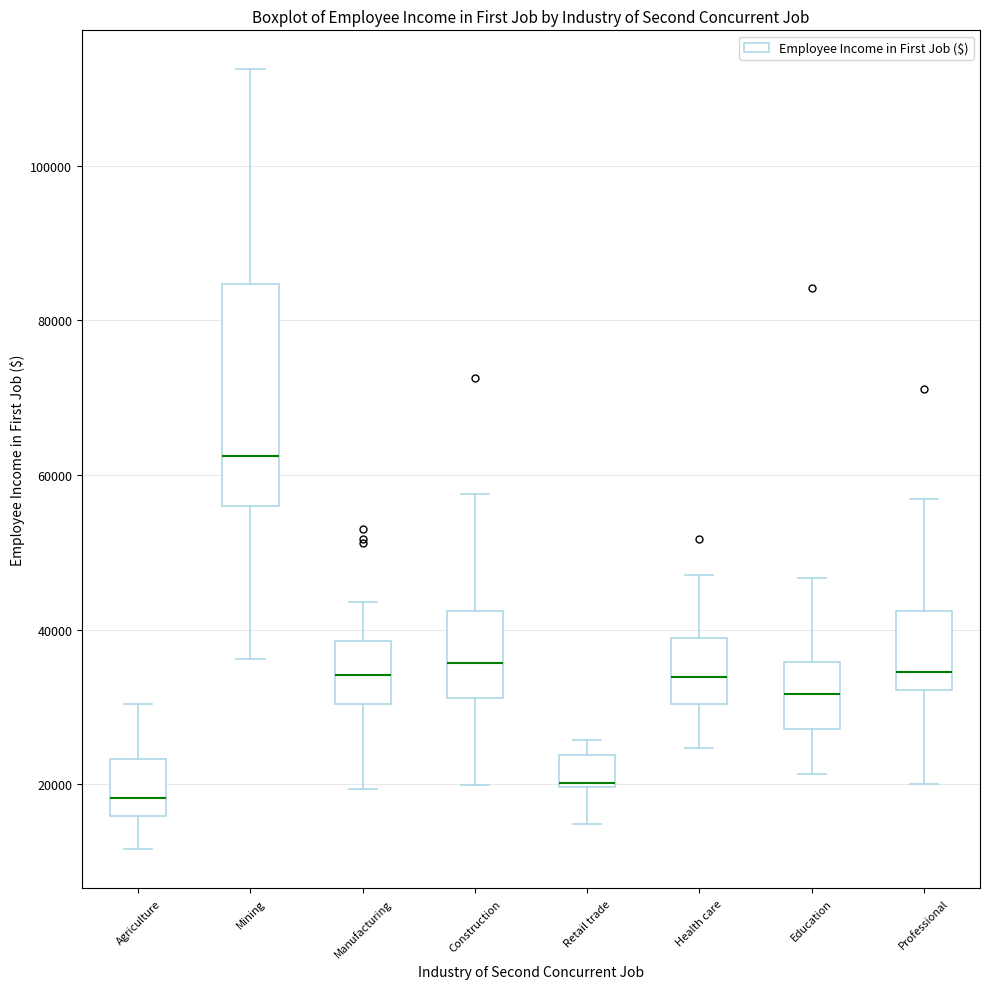

Reading left to right, transcribe this box plot: for each box, give where its median line is, the range the box spans, and where its two whiskers end, as read against the y-axis. The values are not printed on the chart, so give them approximately, as read against the axis.

Agriculture: median 18000, box 16000 to 24000, whiskers 12000 to 30000
Mining: median 62000, box 56000 to 84000, whiskers 36000 to 112000
Manufacturing: median 34000, box 30000 to 38000, whiskers 20000 to 44000
Construction: median 36000, box 32000 to 42000, whiskers 20000 to 58000
Retail trade: median 20000, box 20000 to 24000, whiskers 14000 to 26000
Health care: median 34000, box 30000 to 38000, whiskers 24000 to 48000
Education: median 32000, box 28000 to 36000, whiskers 22000 to 46000
Professional: median 34000, box 32000 to 42000, whiskers 20000 to 56000